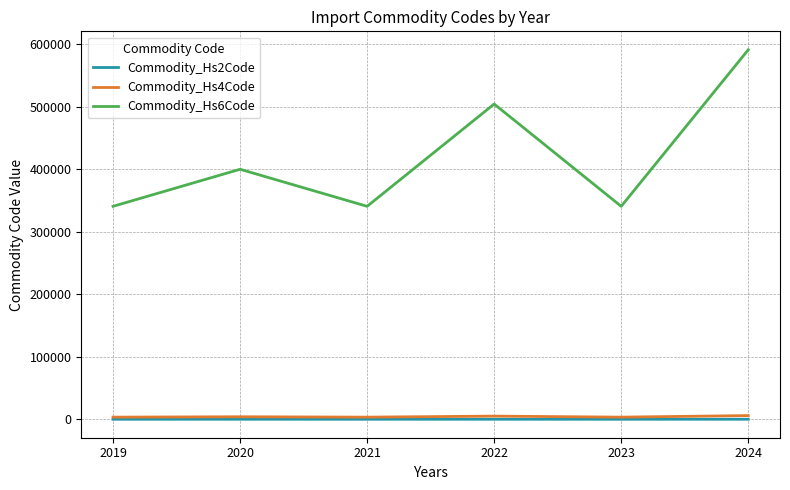

Does the chart display data point markers on the line(s)?

No